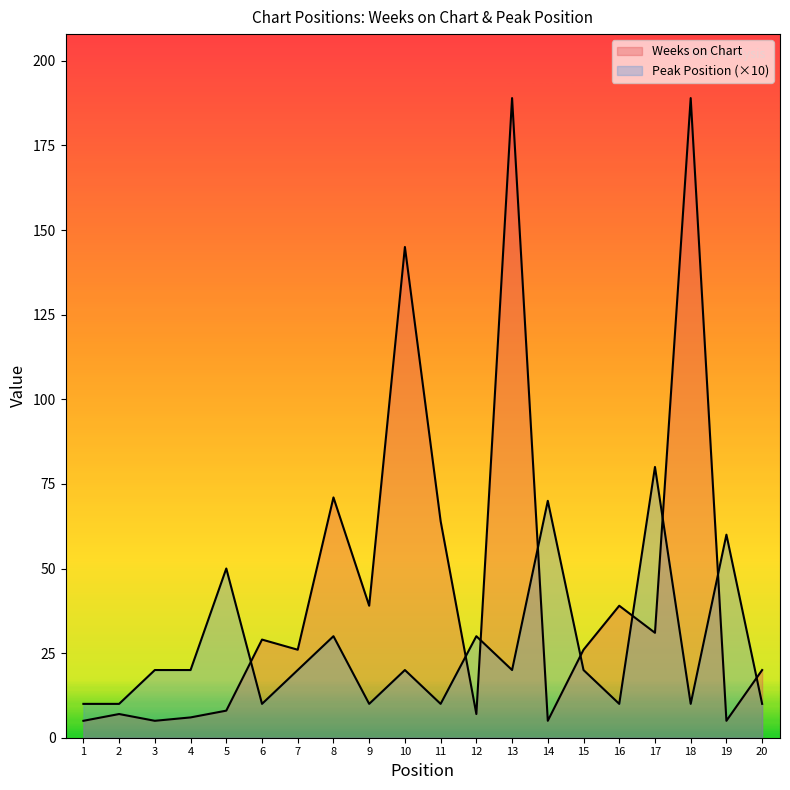

What is the difference between the highest and lowest values at 4?

14